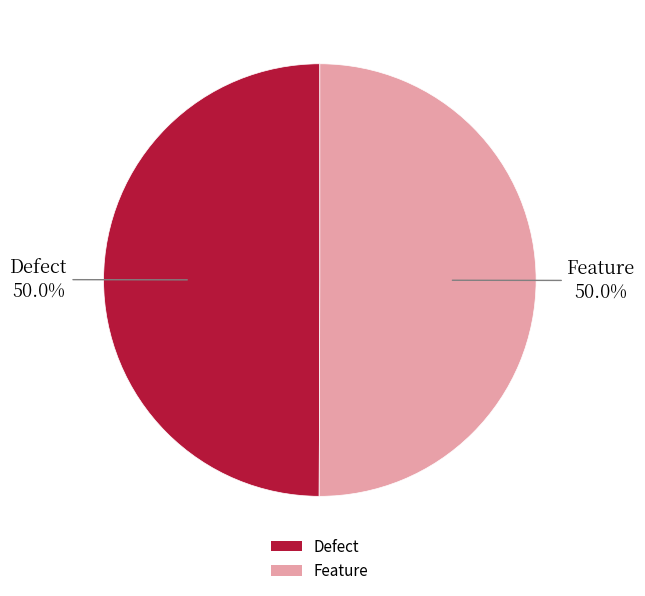

Count the number of slices in the pie.

2